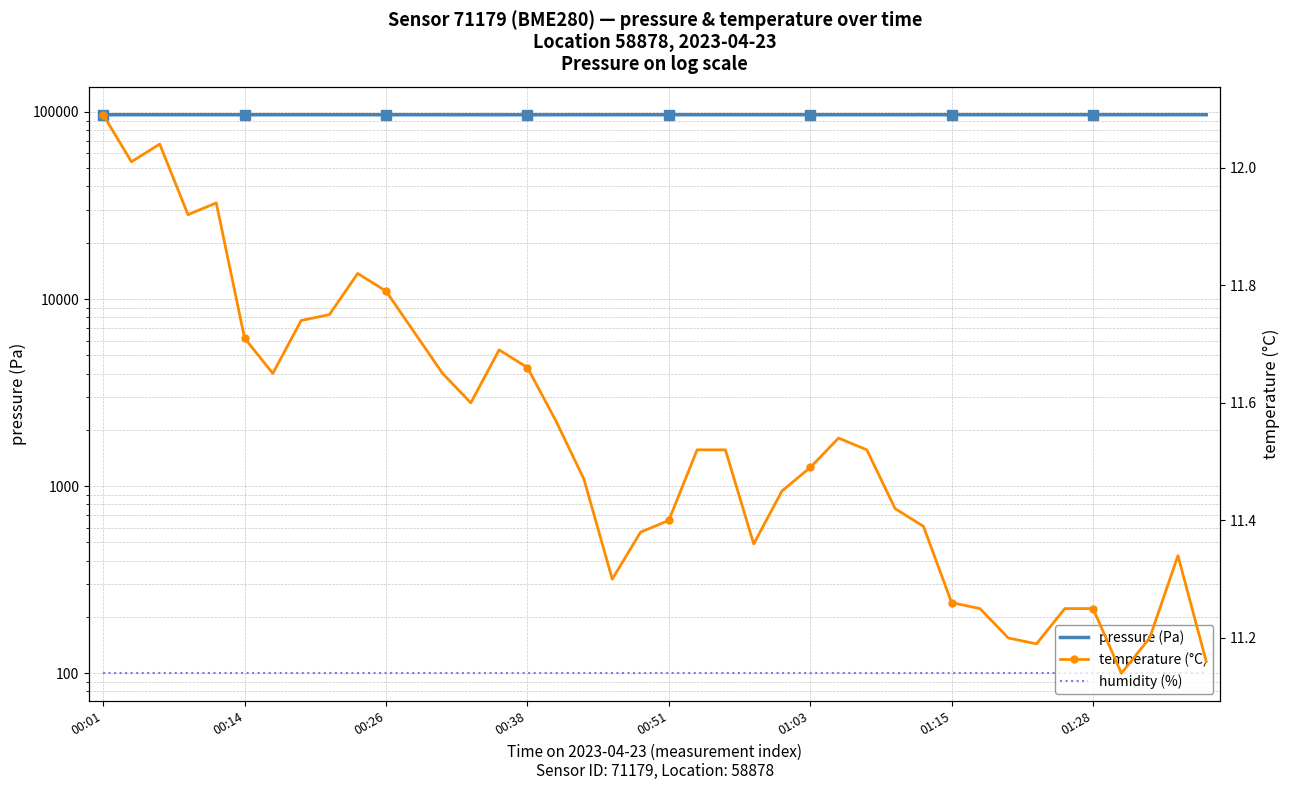

In pressure (Pa), how many points are higher than both neighbors (excluding endpoints)?

9